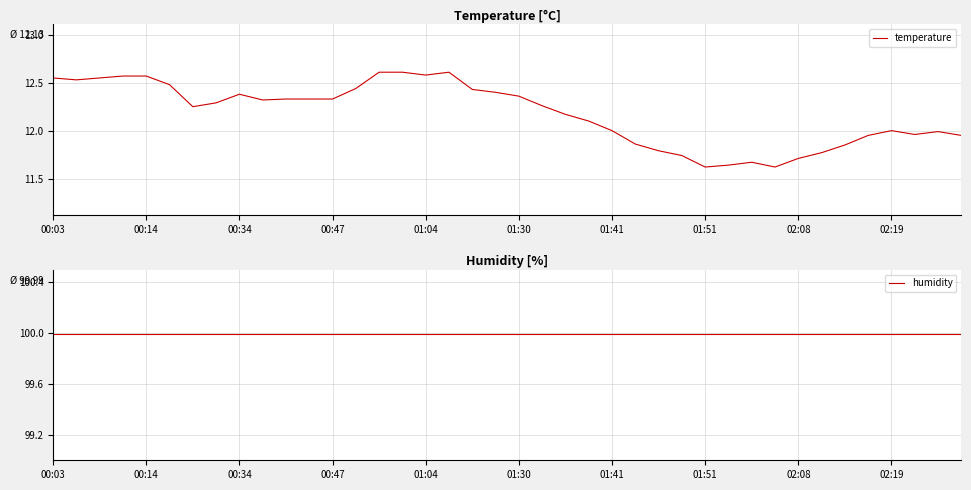

Rank the series at 00:34 from highest to lowest value.

humidity, temperature